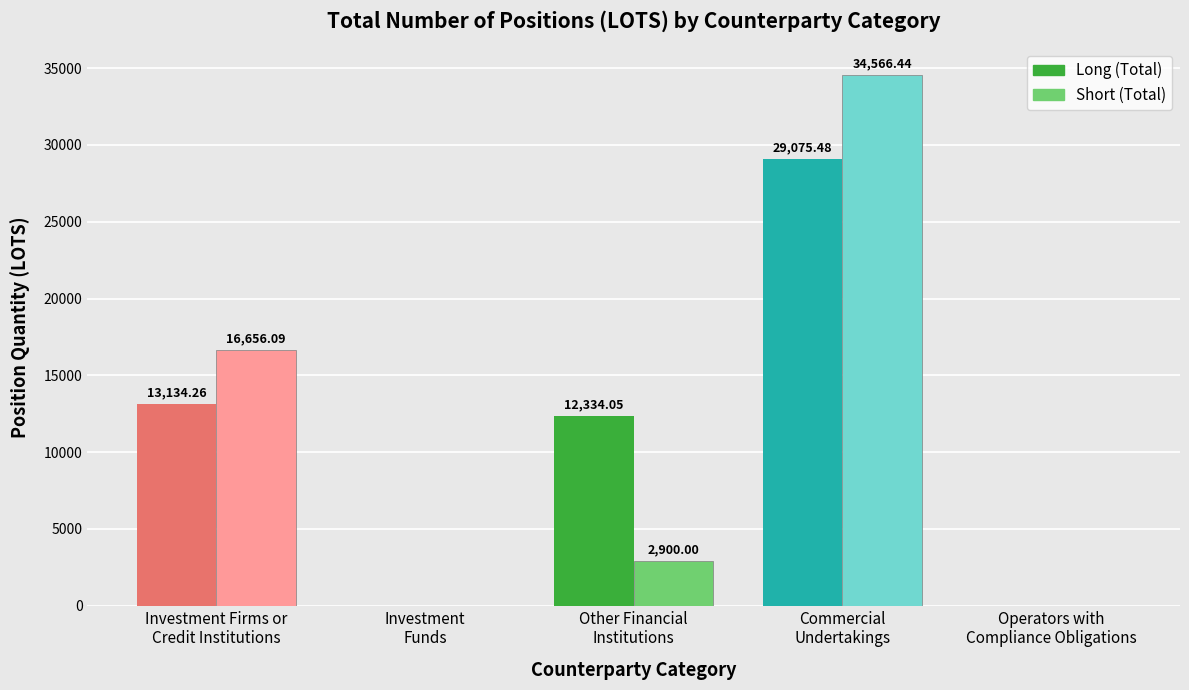

Count the number of data series in this chart.

2